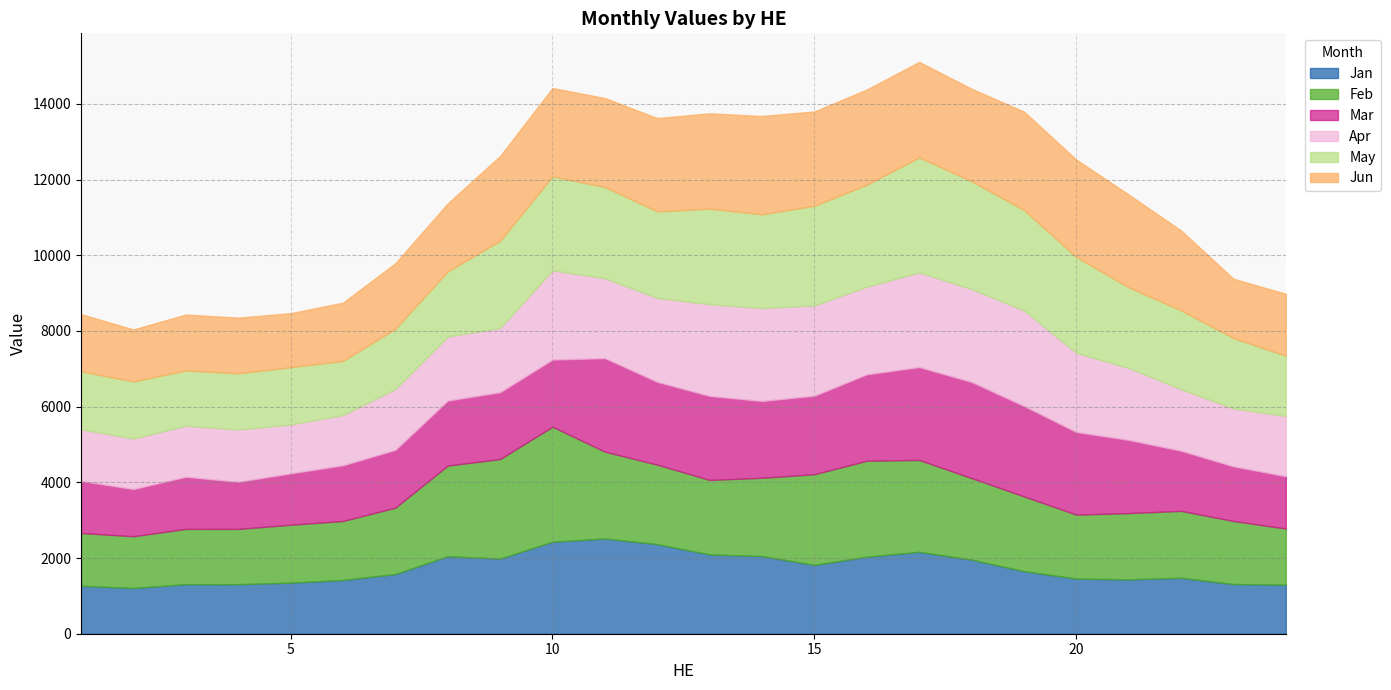

Which series has the largest total across all categories?

May